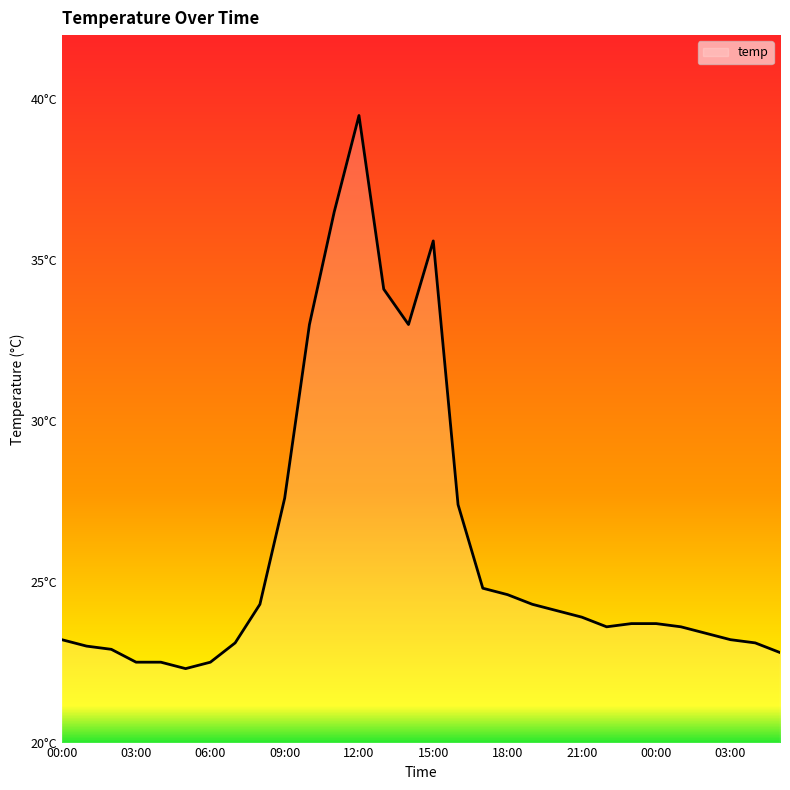

What is the label of the 6th point from the right?

00:00